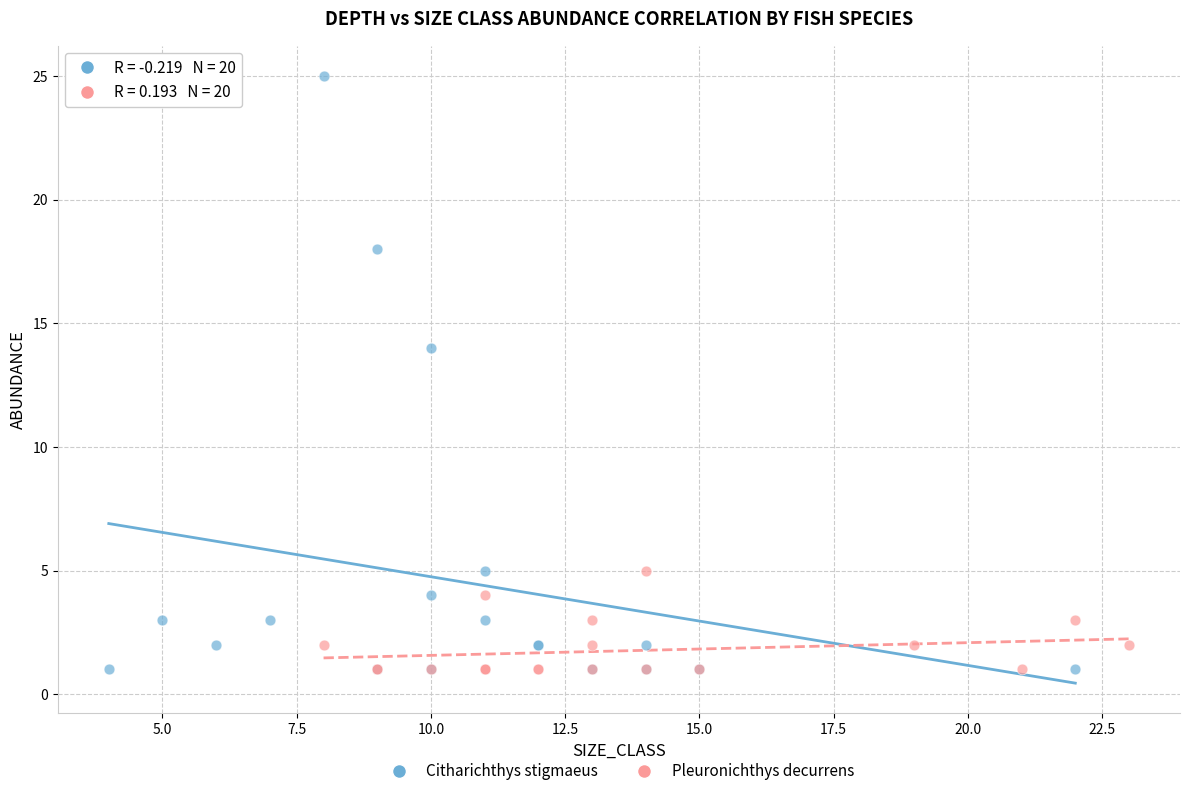

Which series contains the highest Y value?

Citharichthys stigmaeus